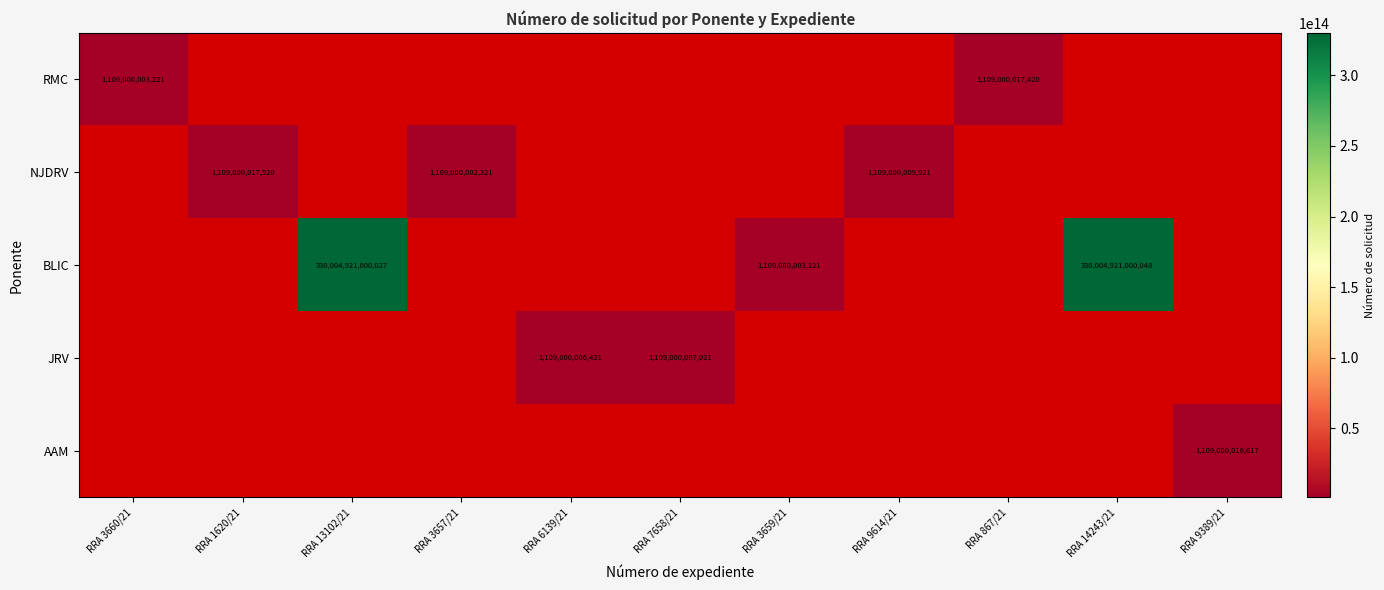

True or false: JRV has a value of 1109000007021 at RRA 7658/21.

True